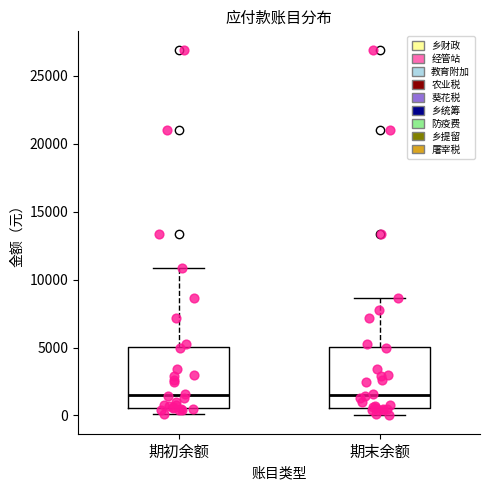

Where is the lower edge of the box for 期初余额 on the y-axis? The values are not printed on the chart, so give them approximately, as read against the axis.

500